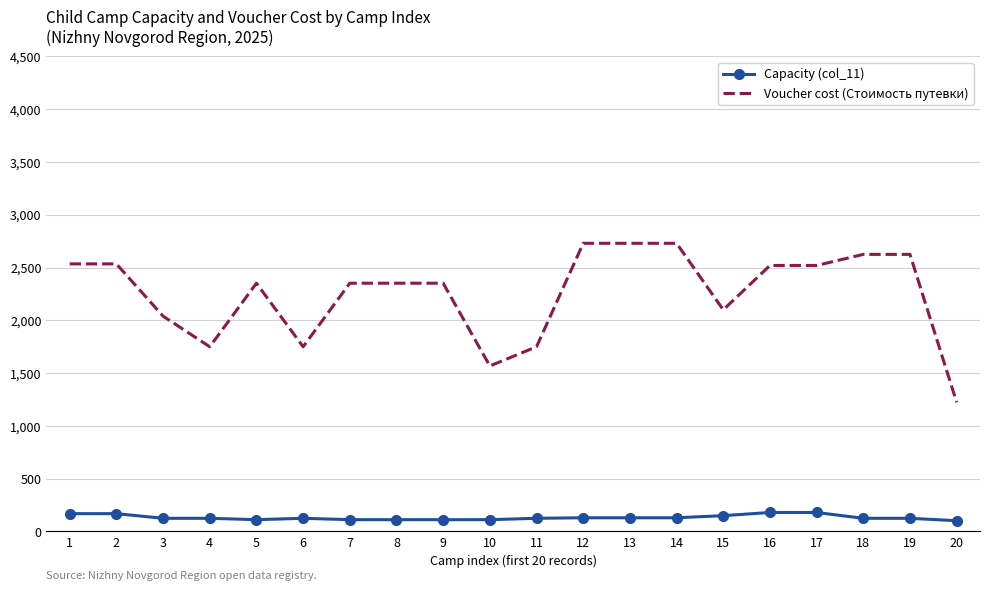

True or false: Capacity (col_11) and Voucher cost (Стоимость путевки) cross at least once.

False